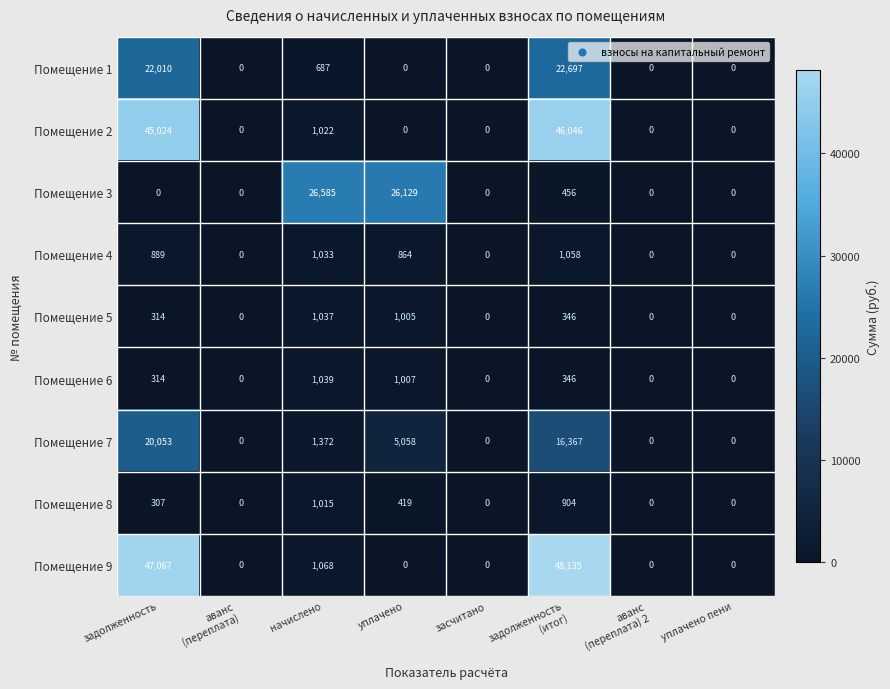

What is the sum of all Помещение 5 values?

2702